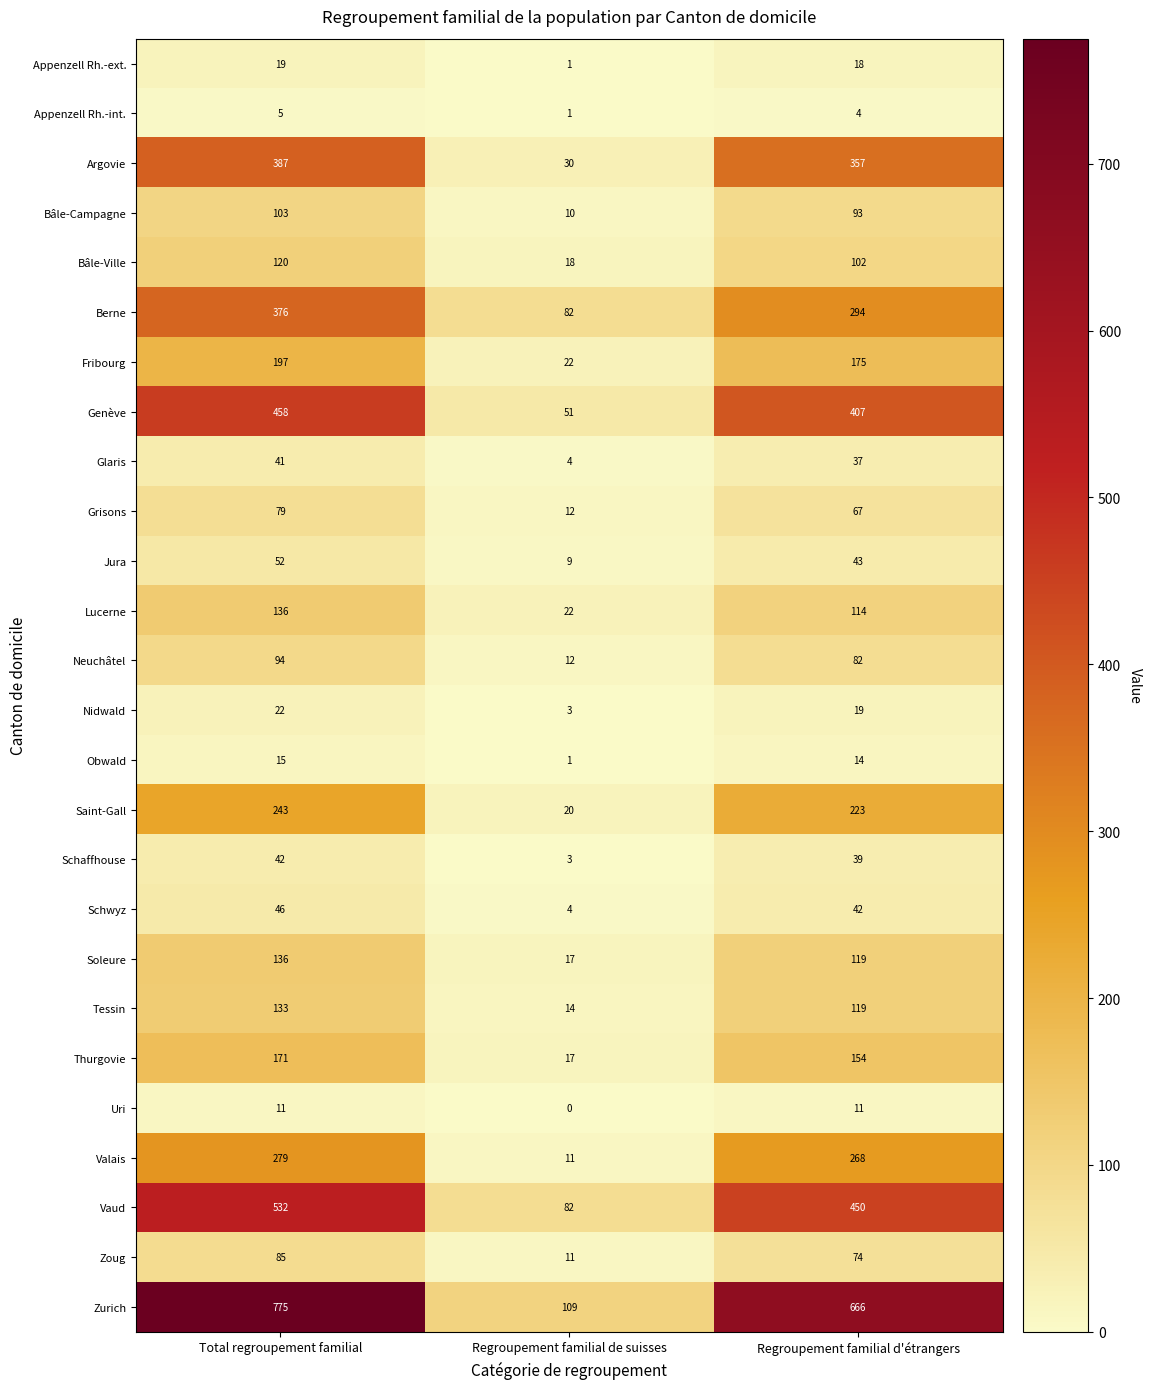

At which category is the sum across all series the highest?

Total regroupement familial